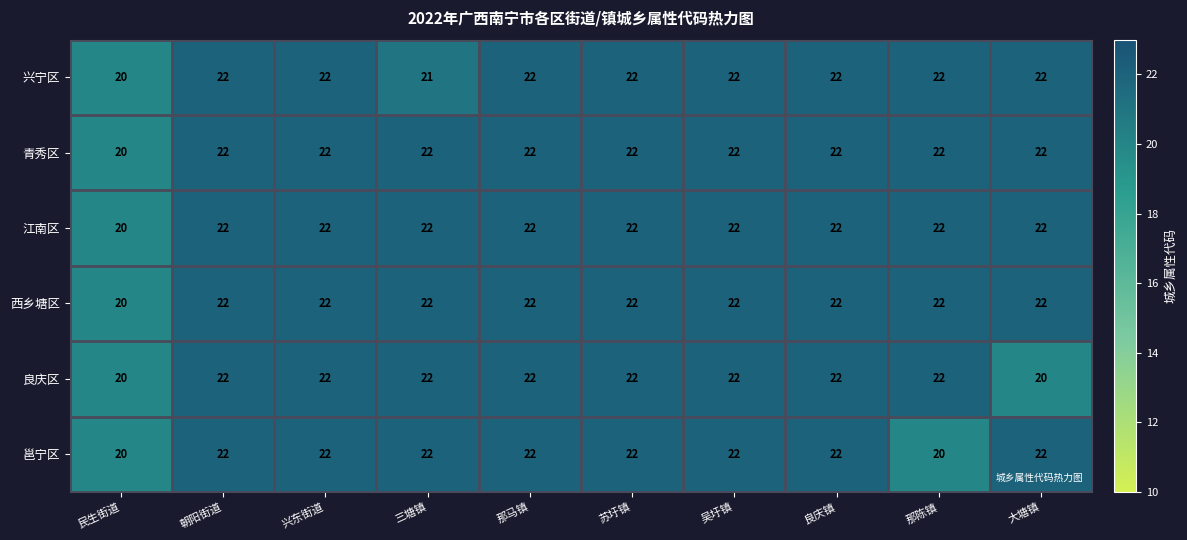

What is the highest value of the 良庆区 series?

22